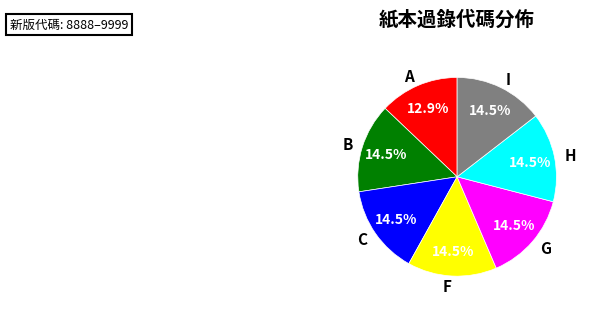

Is there a majority slice in this chart?

No